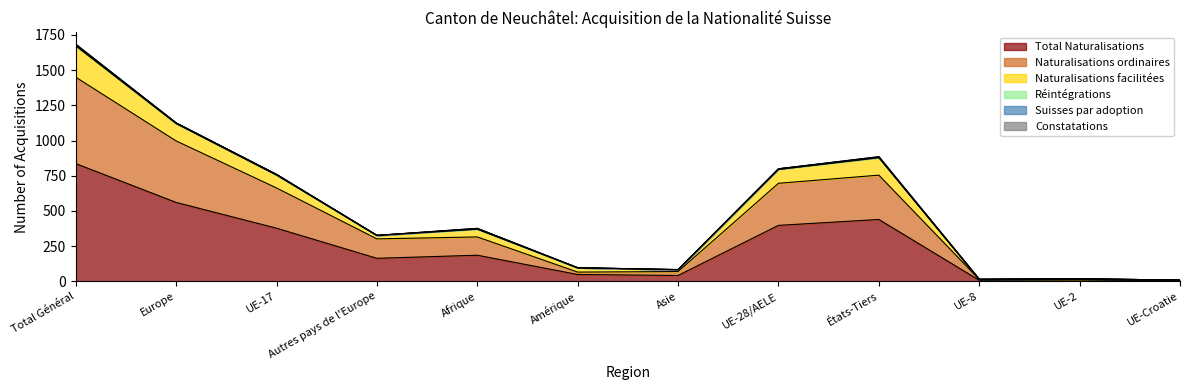

True or false: Naturalisations facilitées and Naturalisations ordinaires intersect in this chart.

False